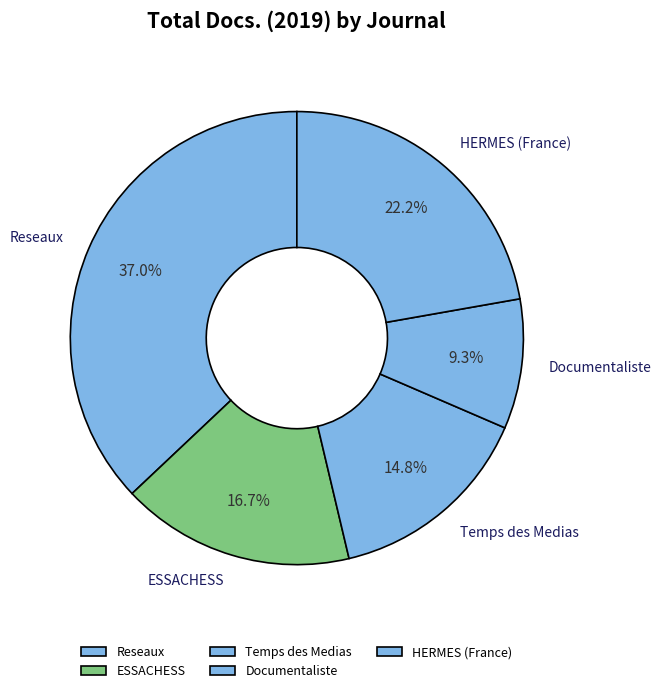

Is it true that Reseaux is 37% of the pie?

True